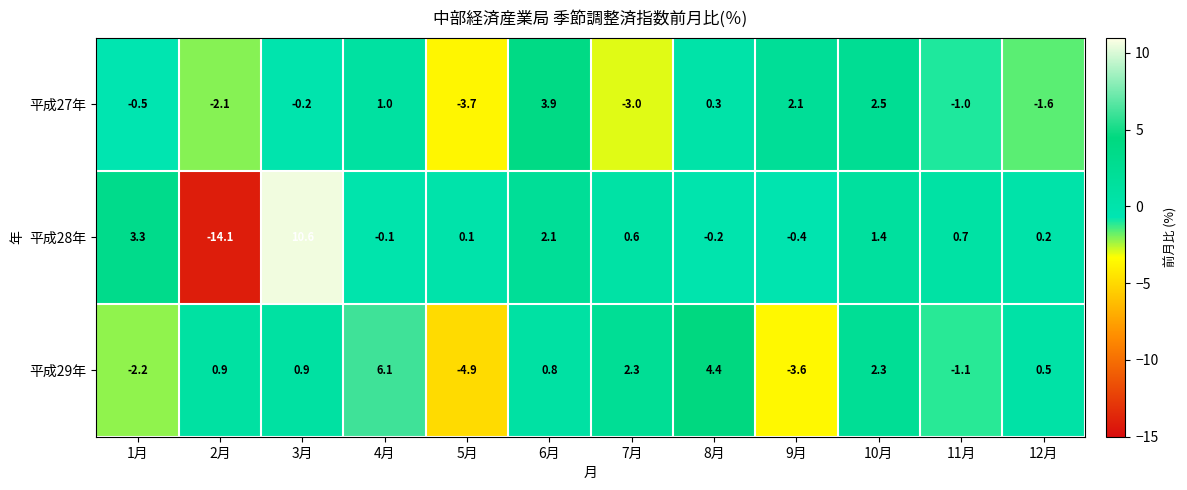

What is the sum of all 平成27年 values?

-2.3